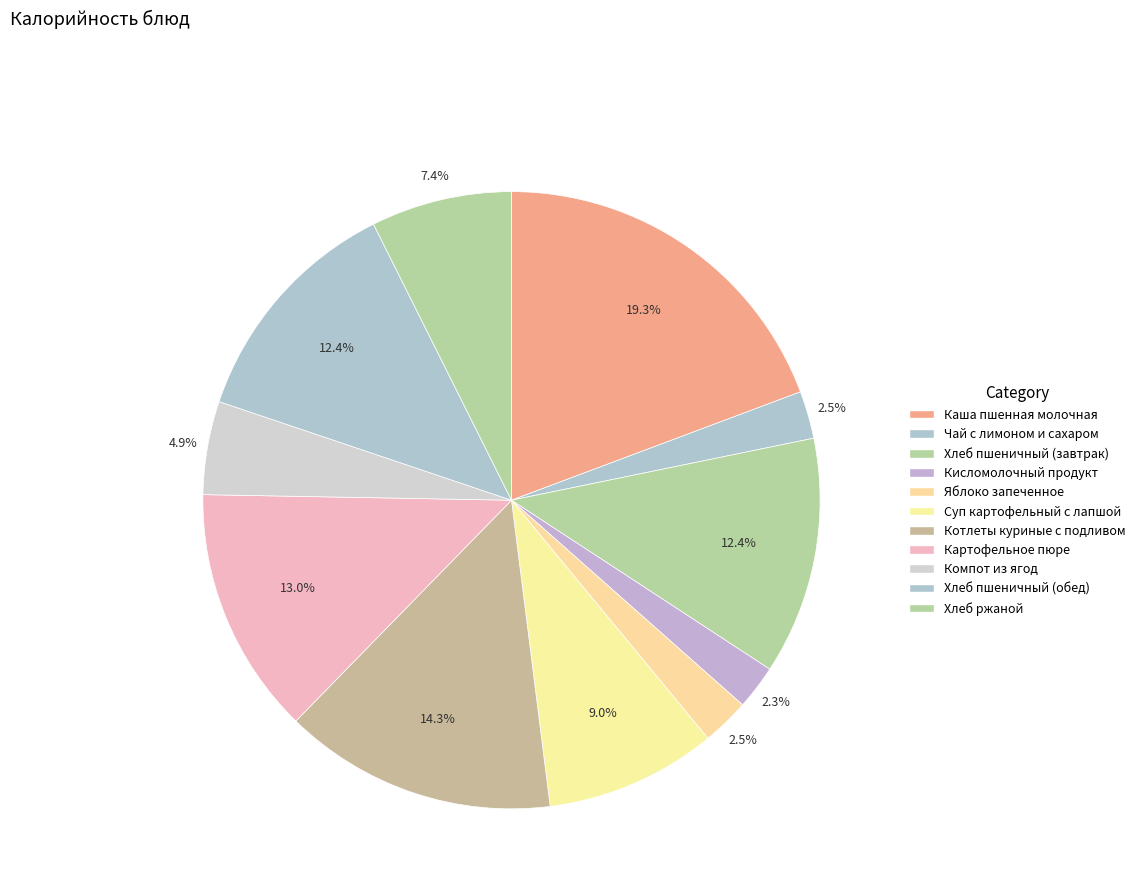

Count the number of slices in the pie.

11